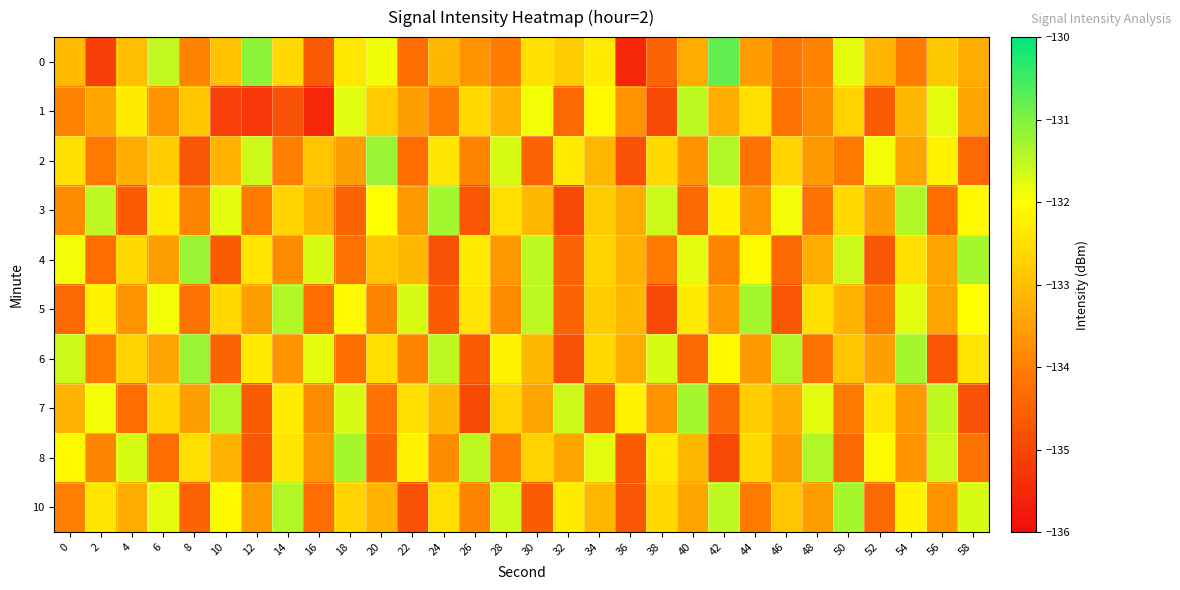

At how many categories does at least one series exceed -131?

1